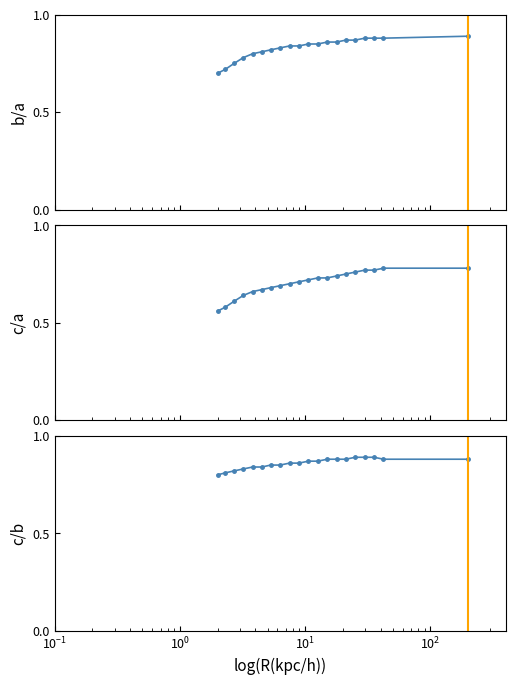

True or false: b/a and c/b cross at least once.

False